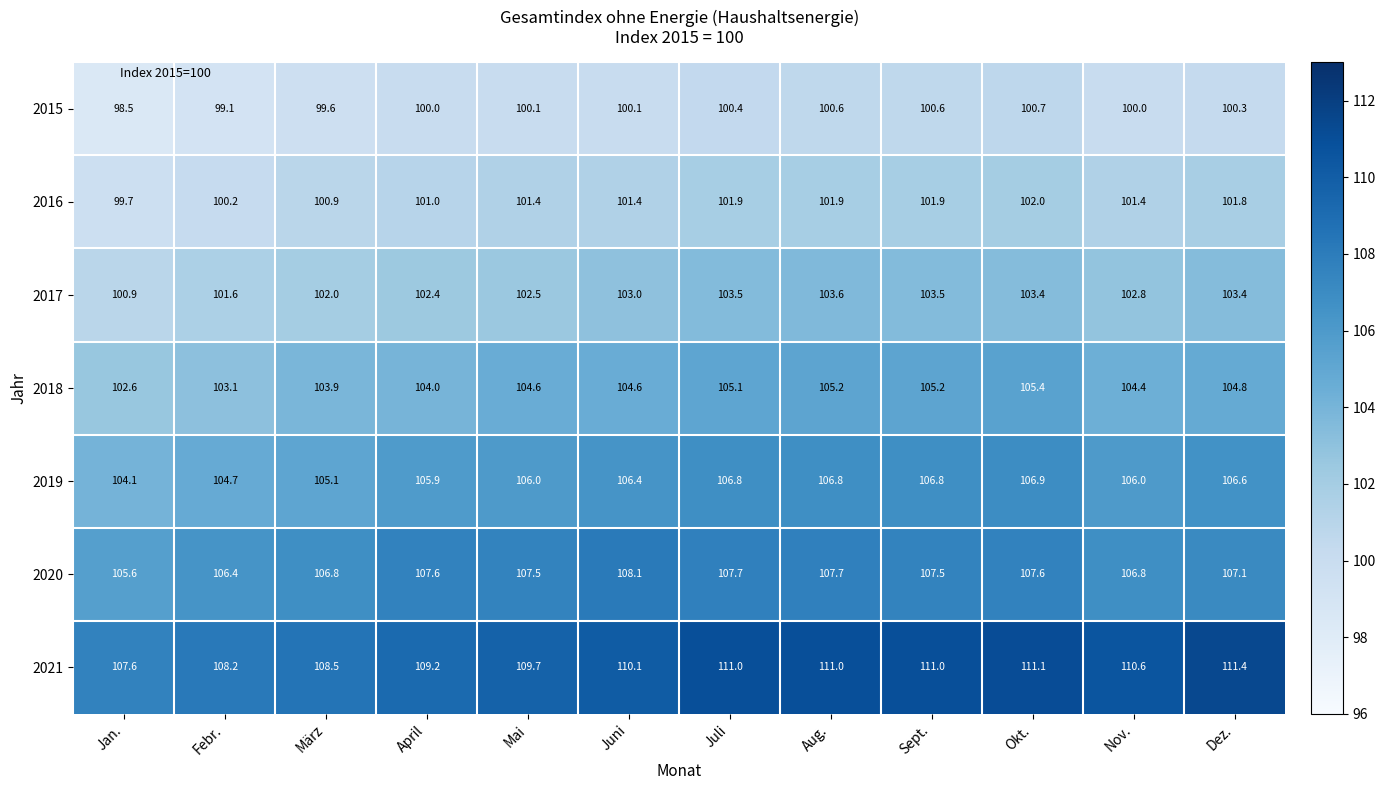

How many distinct data groups are displayed?

7